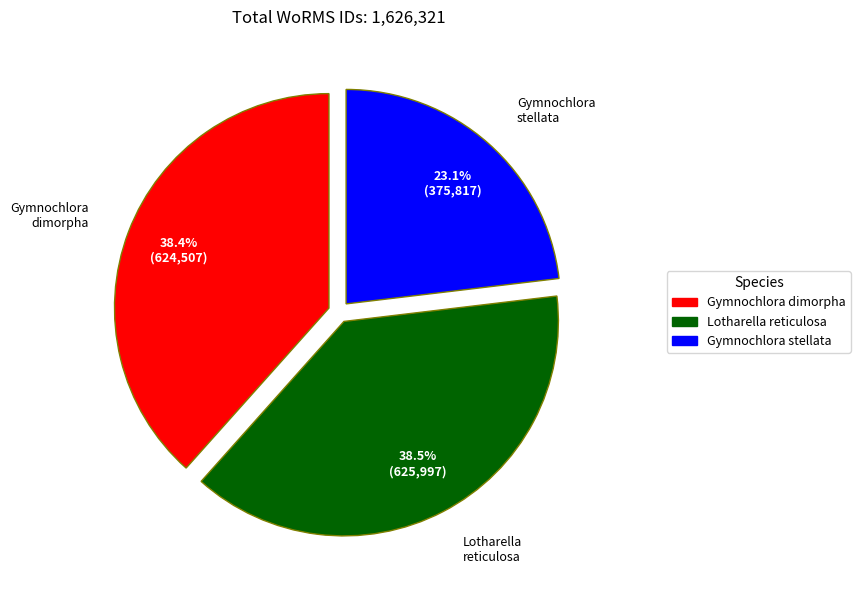

What is the total percentage of Lotharella reticulosa and Gymnochlora dimorpha?

76.9%